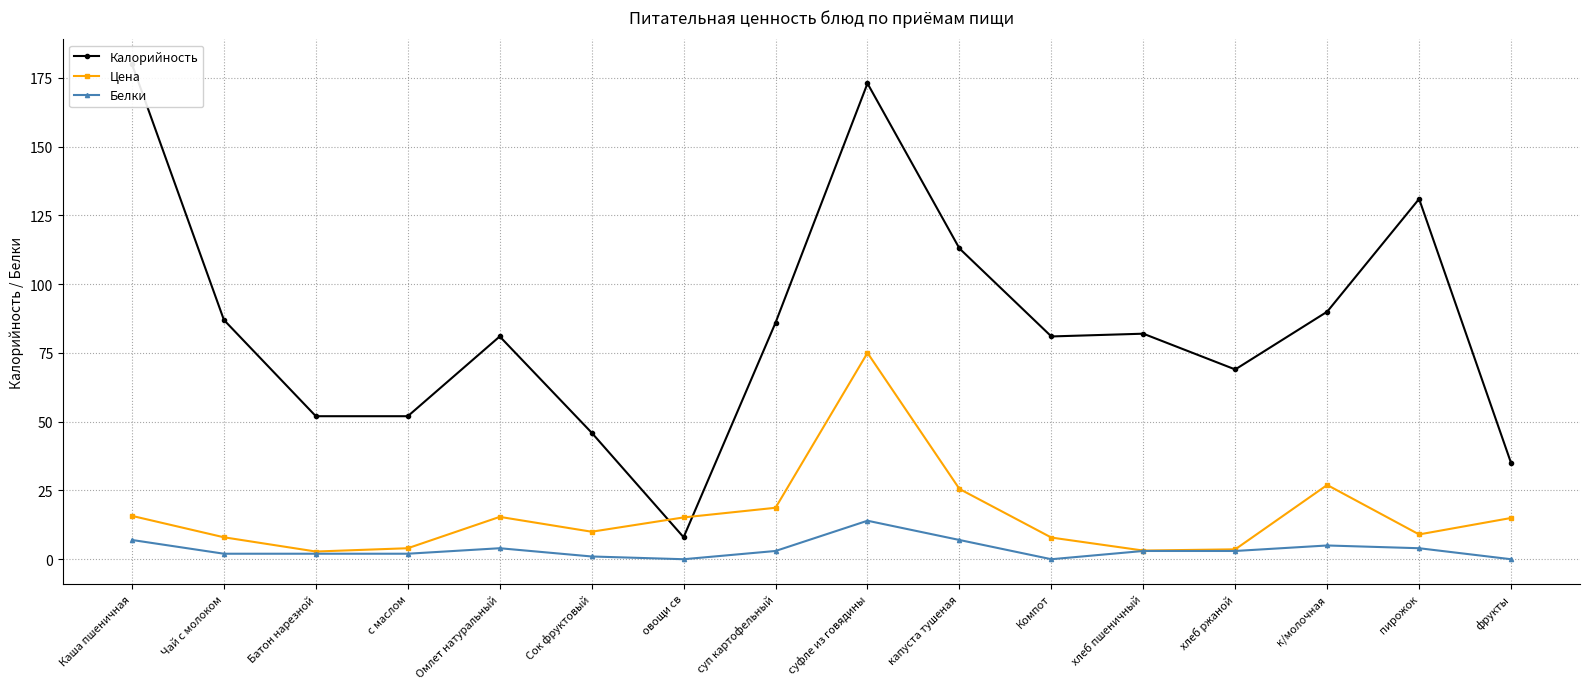

What position from the right is Батон нарезной?

14